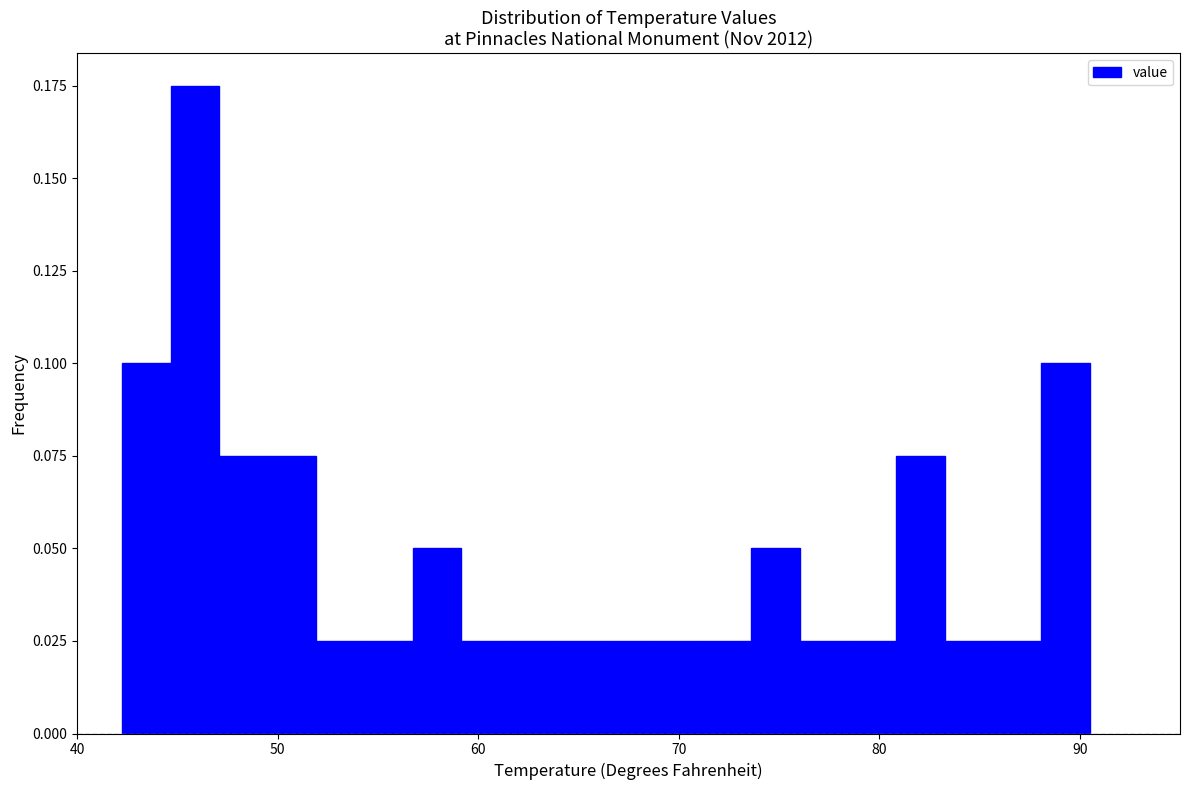

Around what value on the x-axis is the tallest bar? Give the approximate position of its centre, as read against the axis.

46